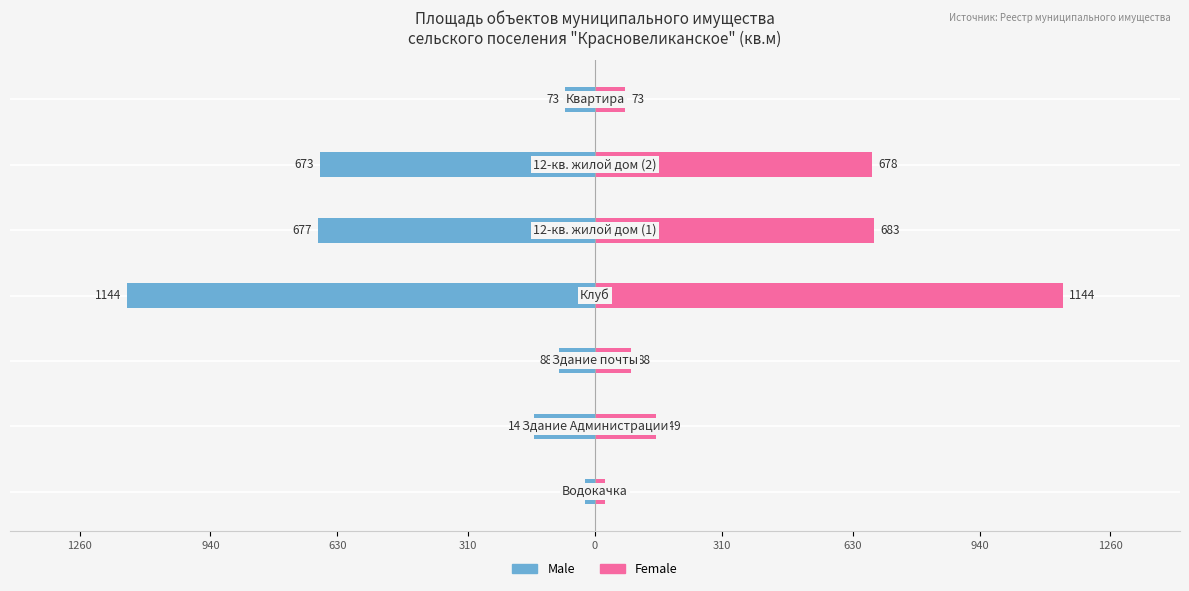

At how many categories does at least one series exceed 1113?

1